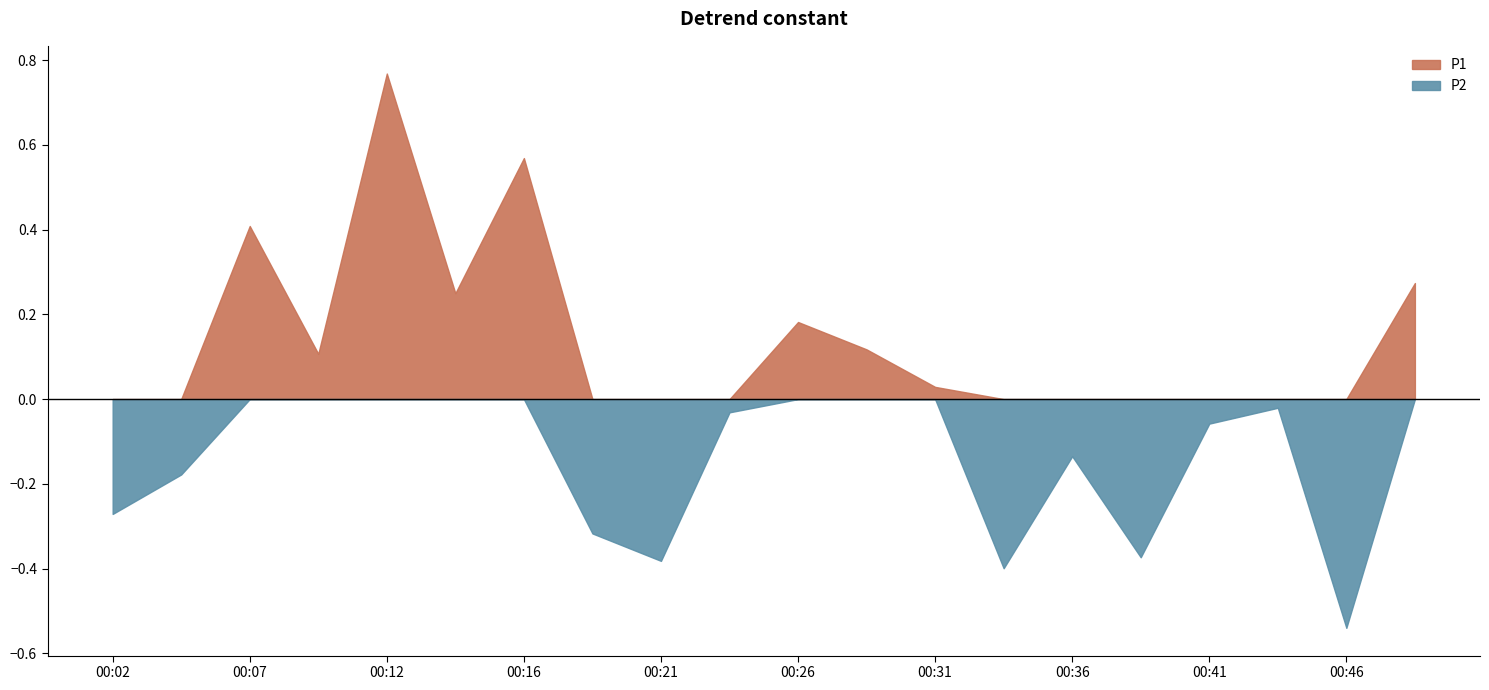

In P2, how many points are higher than both neighbors (excluding endpoints)?

6